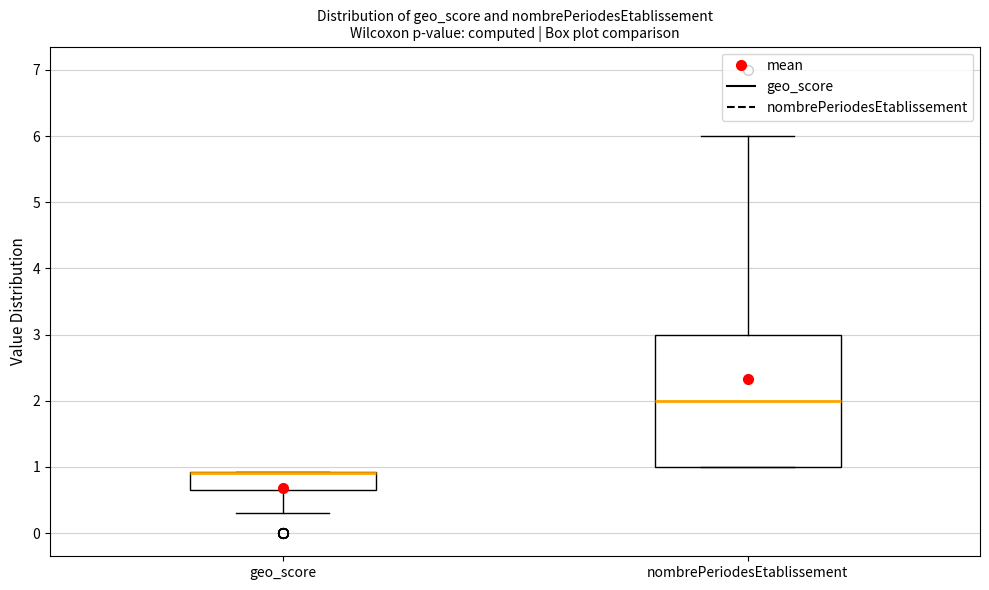

Where is the upper edge of the box for geo_score on the y-axis? The values are not printed on the chart, so give them approximately, as read against the axis.

0.9